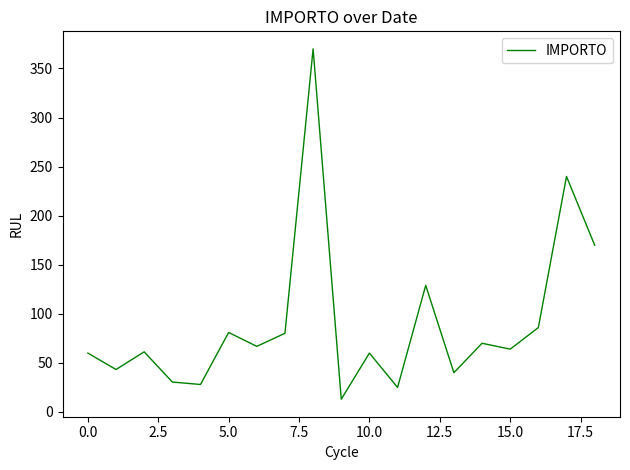

What is the maximum value shown in the chart?

370.0